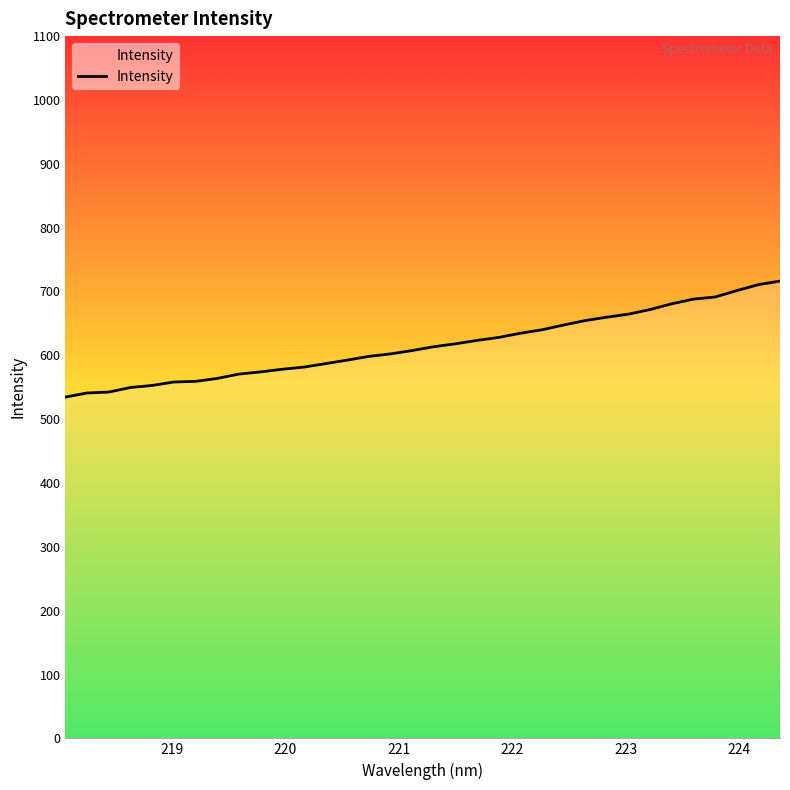

What is the difference between the maximum and minimum values?

181.8